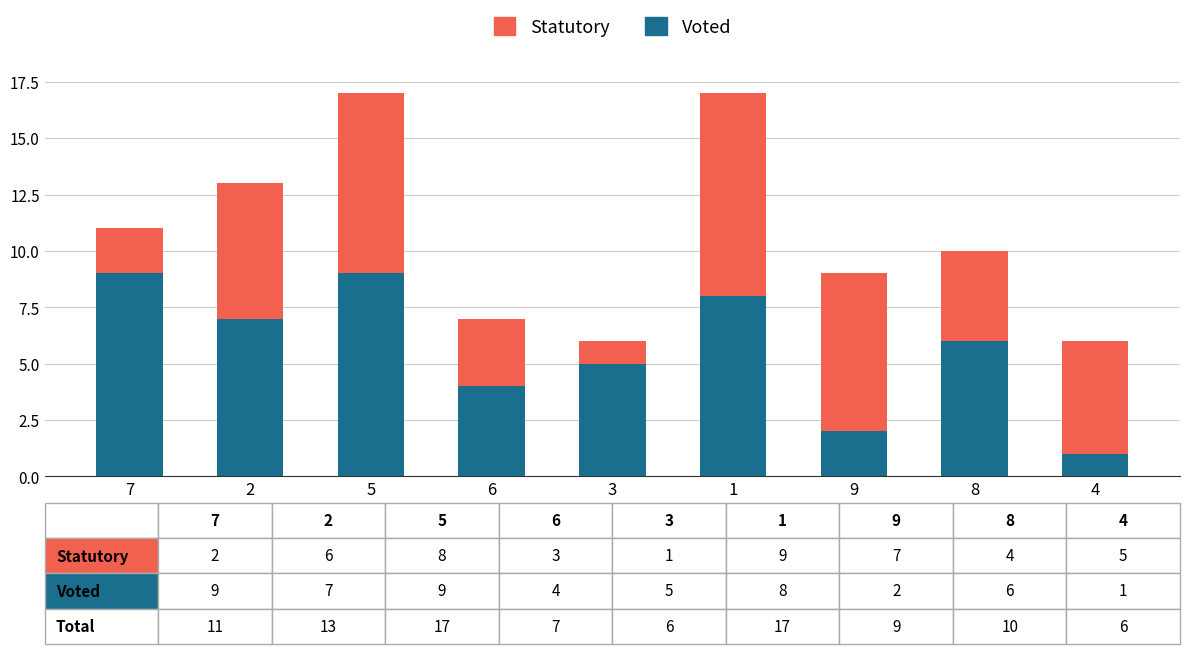

At which label does Voted reach its minimum?

4